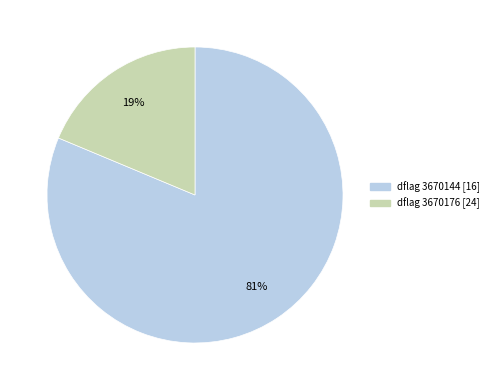

To the nearest percent, what is the average slice percentage?

50%